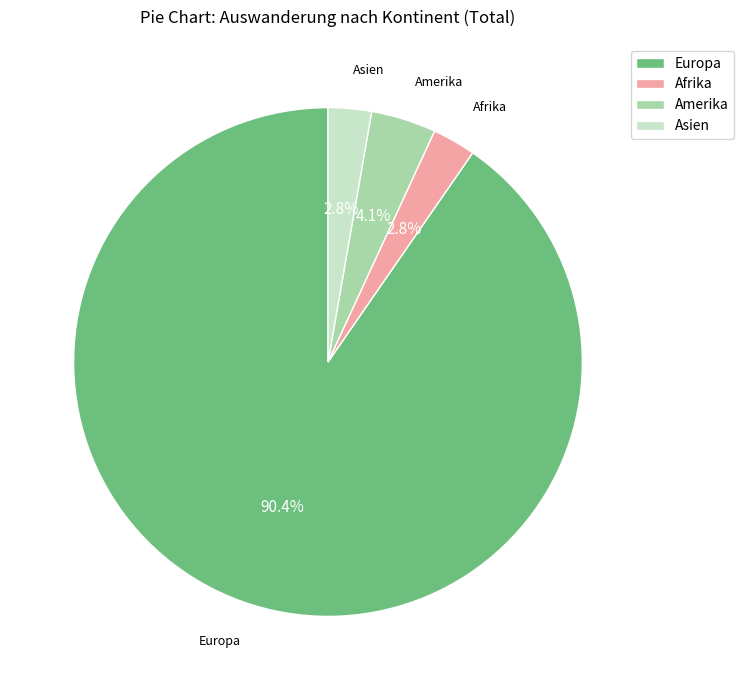

What is the total percentage of Asien and Amerika?

6.9%